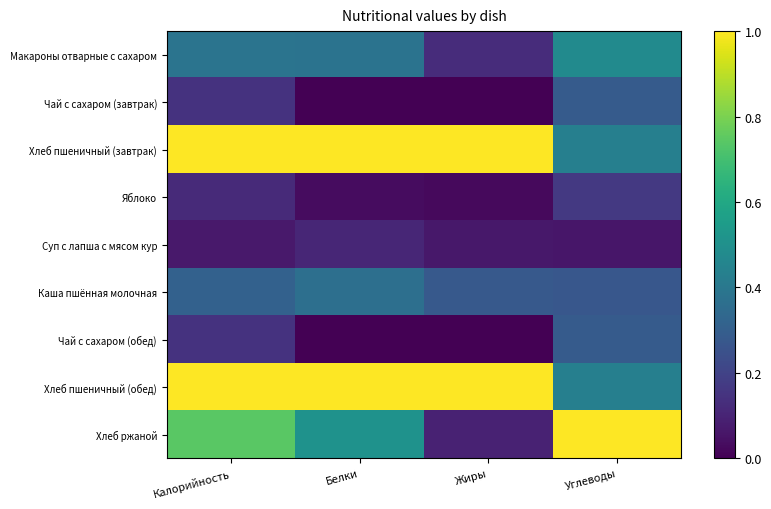

What is the total value across all series at Углеводы?

3.4